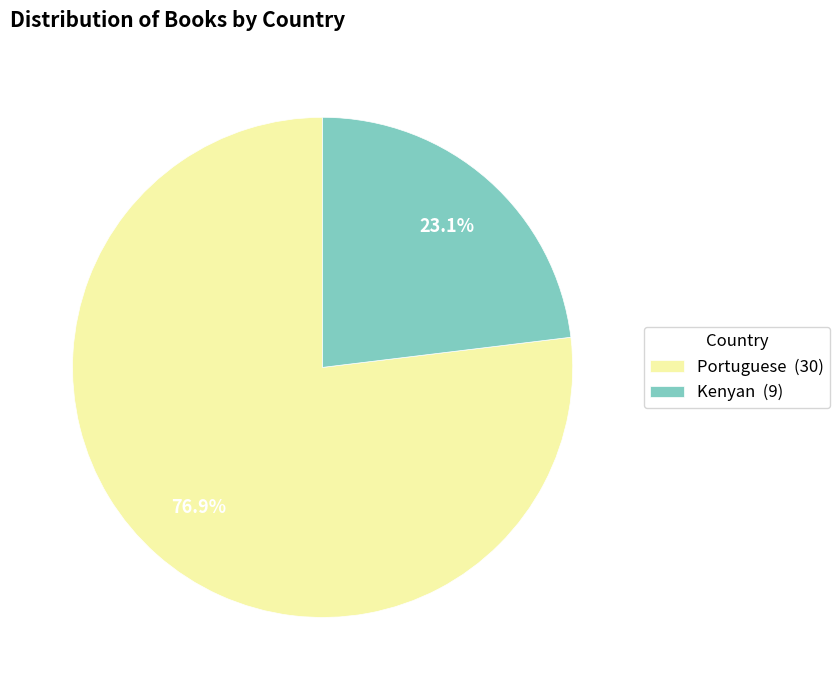

Is there a majority slice in this chart?

Yes